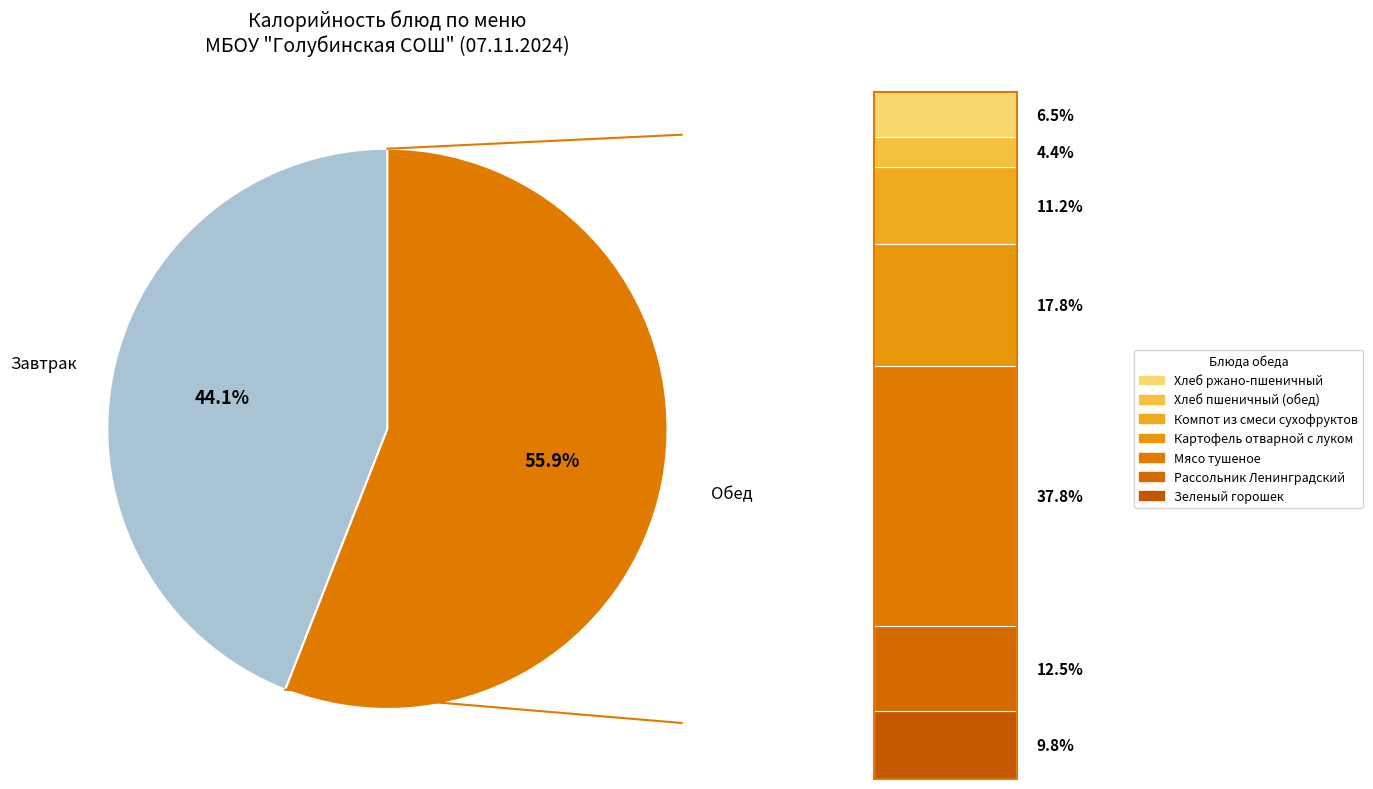

The Рассольник Ленинградский slice represents 1% of the pie. True or false?

False